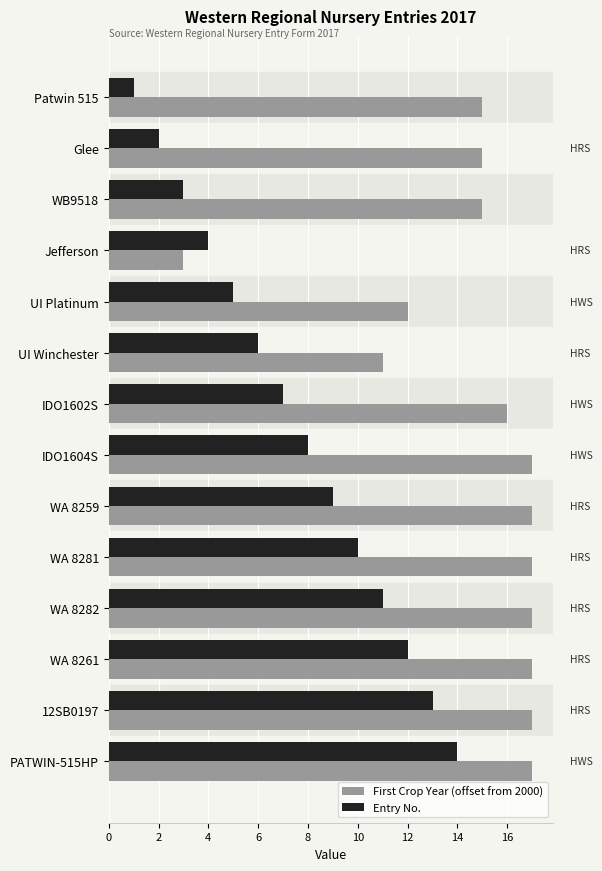

Rank the series at WB9518 from highest to lowest value.

First Crop Year (offset from 2000), Entry No.